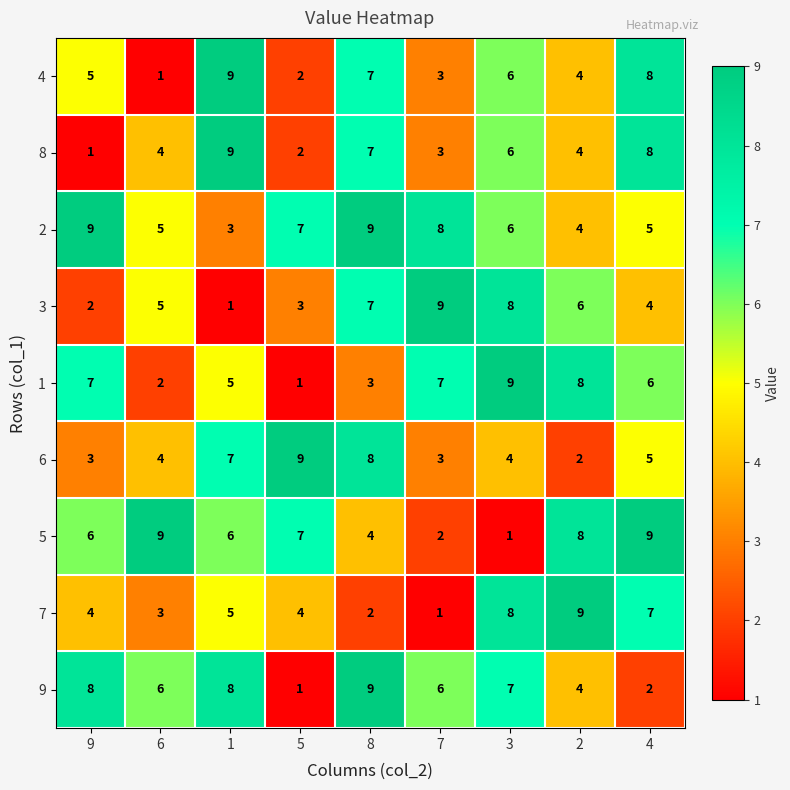

What is the spread (max minus min) of values at 4?

7